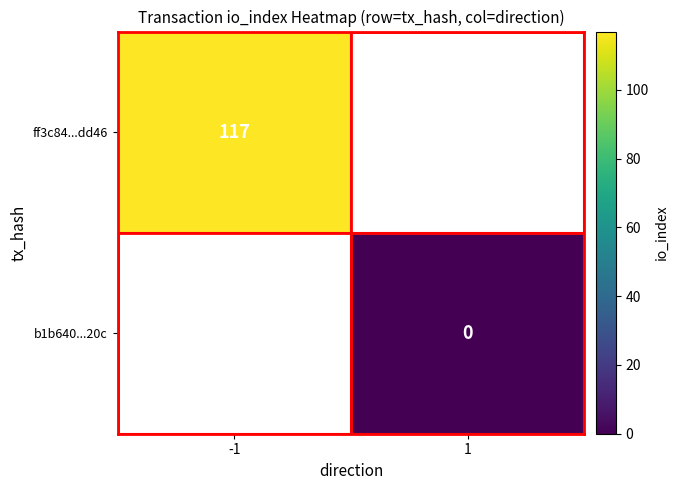

Is it true that ff3c84...dd46 equals 66 at -1?

False